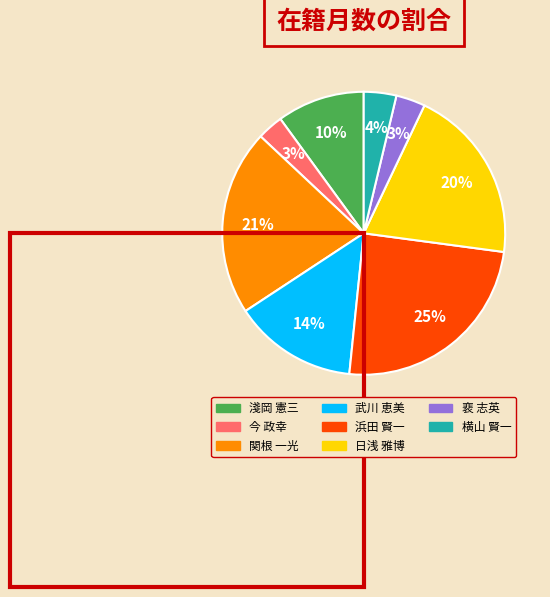

True or false: 今 政幸 accounts for 3% of the total.

True